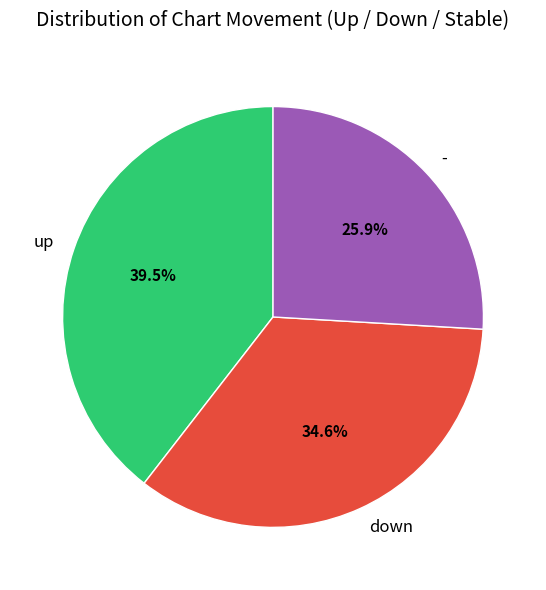

Which slice is the smallest?

-